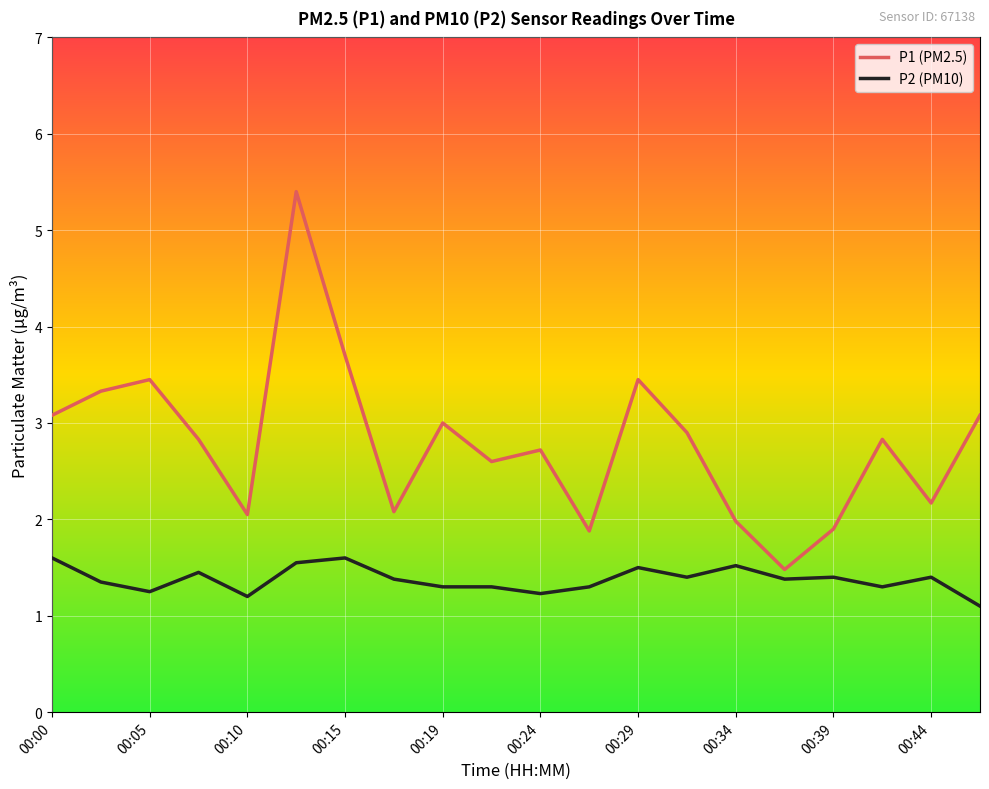

List the series in order of their peak value, lowest first.

P2 (PM10), P1 (PM2.5)